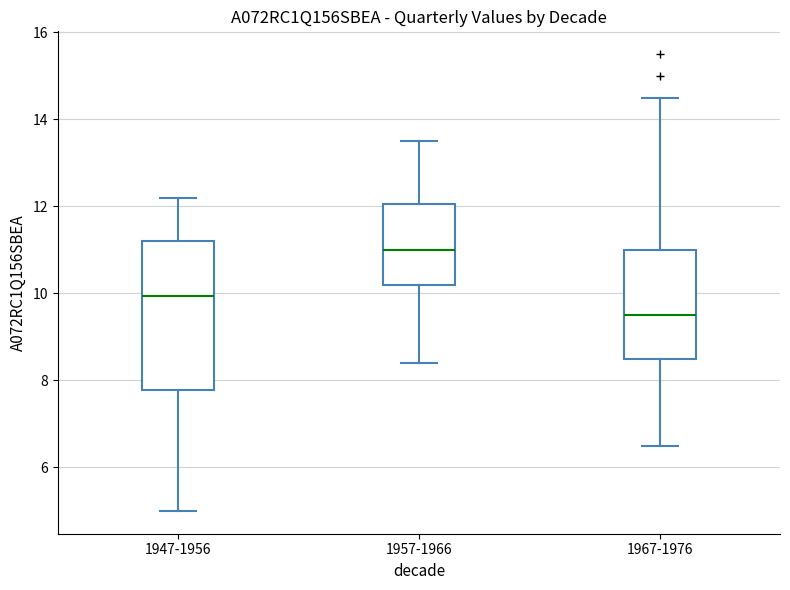

Reading left to right, transcribe this box plot: for each box, give where its median line is, the range the box spans, and where its two whiskers end, as read against the y-axis. The values are not printed on the chart, so give them approximately, as read against the axis.

1947-1956: median 10.0, box 7.8 to 11.2, whiskers 5.0 to 12.2
1957-1966: median 11.0, box 10.2 to 12.0, whiskers 8.4 to 13.6
1967-1976: median 9.6, box 8.6 to 11.0, whiskers 6.6 to 14.6